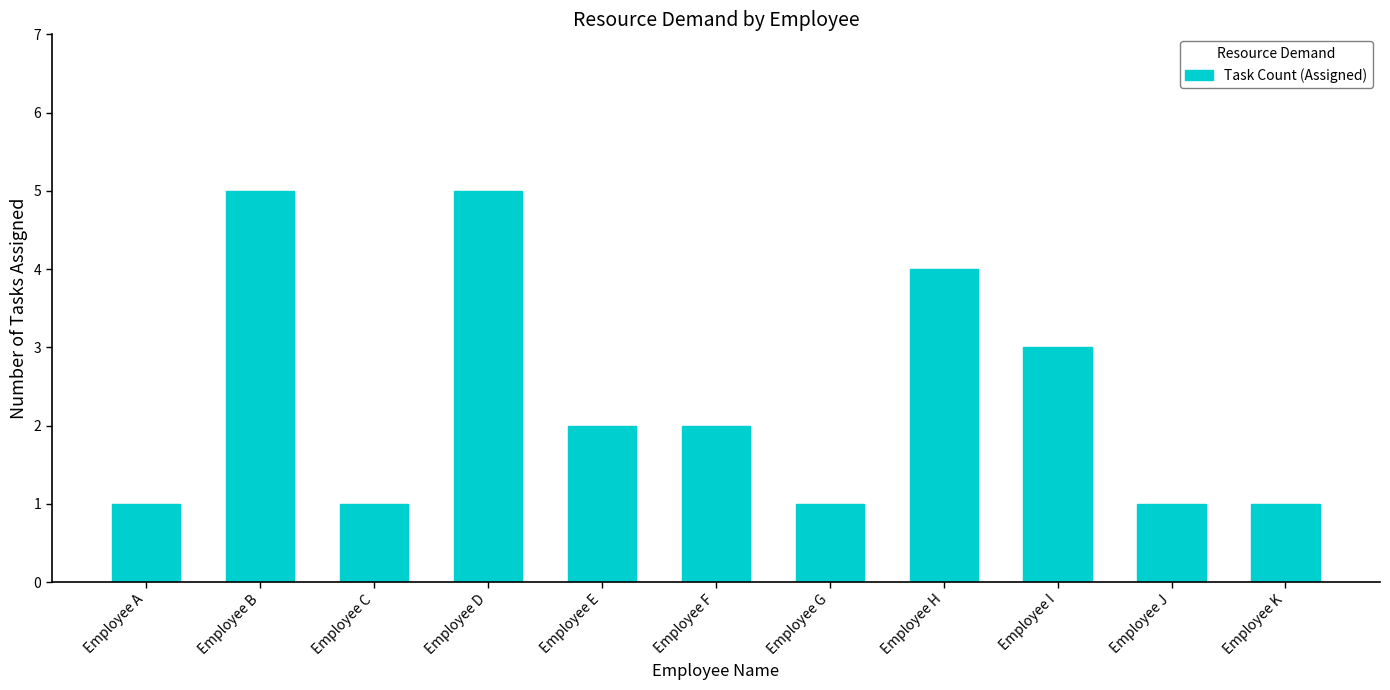

How many bars are there in total?

11